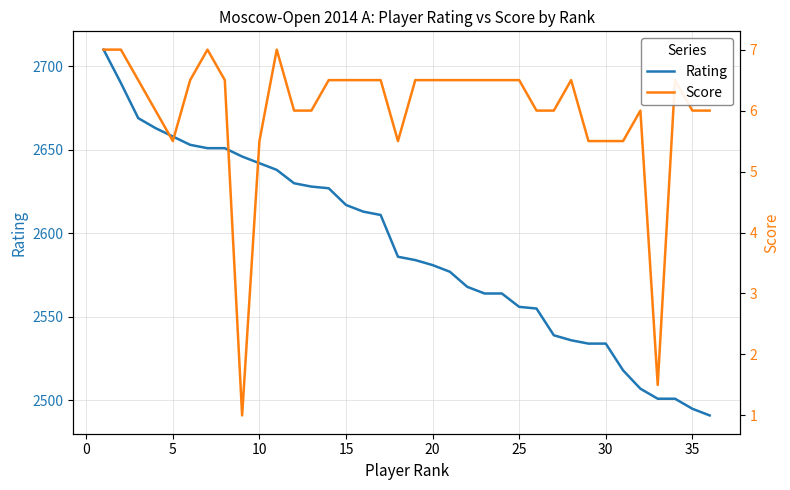

What is the highest value of the Score series?

7.0